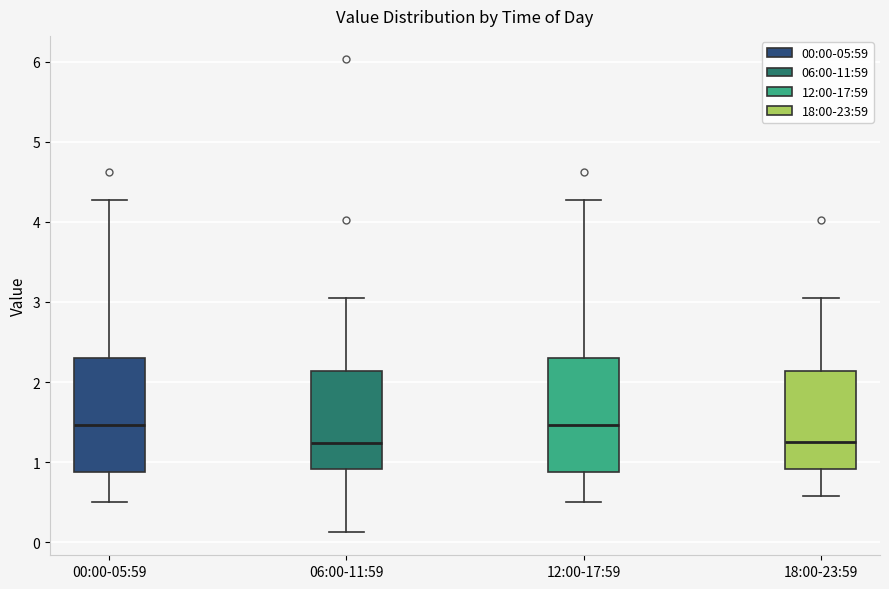

Where is the upper edge of the box for 06:00-11:59 on the y-axis? The values are not printed on the chart, so give them approximately, as read against the axis.

2.1